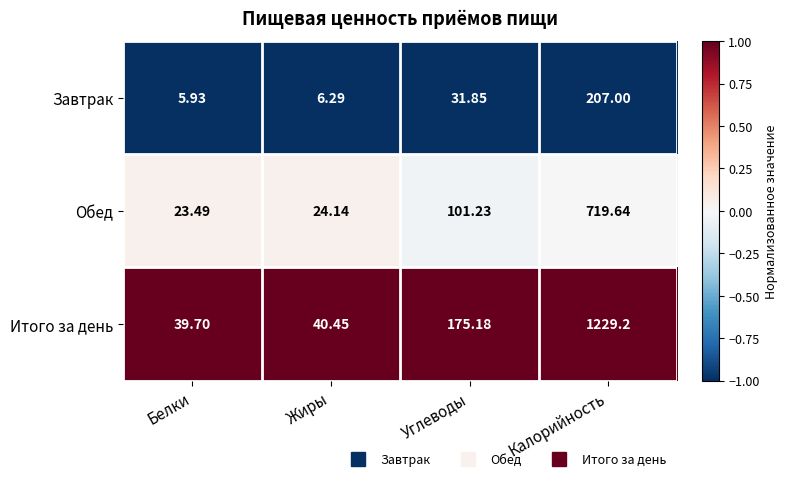

List the series in order of their overall mean, highest first.

Итого за день, Обед, Завтрак